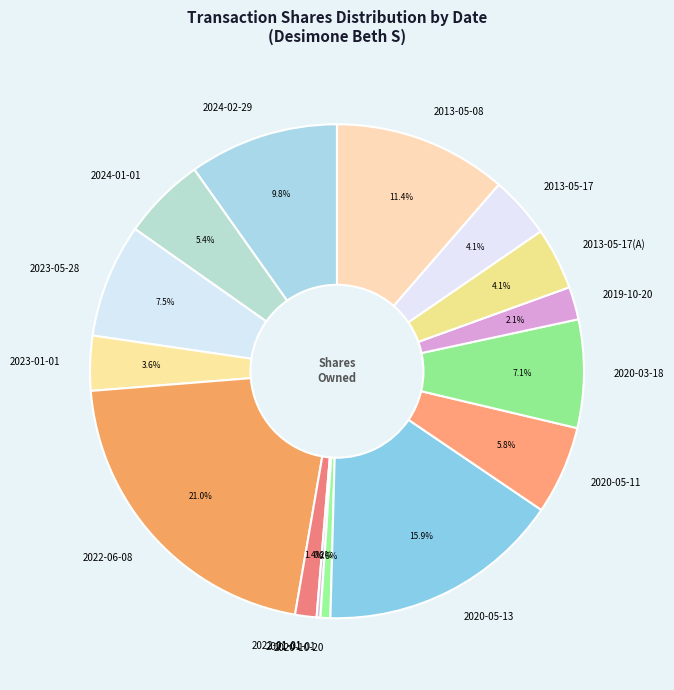

True or false: 2024-02-29 accounts for 10% of the total.

True